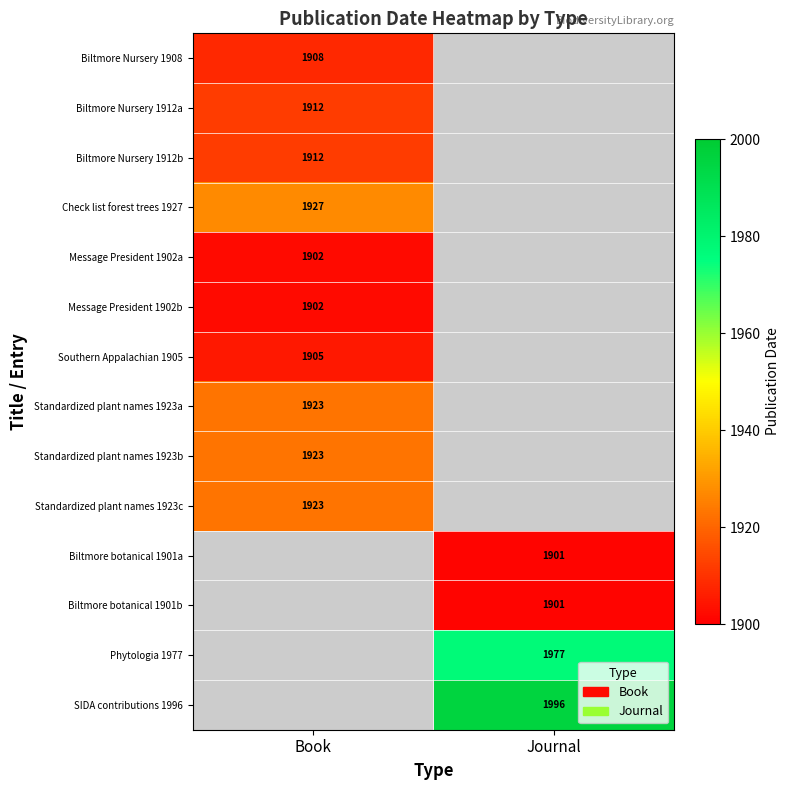

The Biltmore Nursery 1912b series shows 1912 at Book. True or false?

True